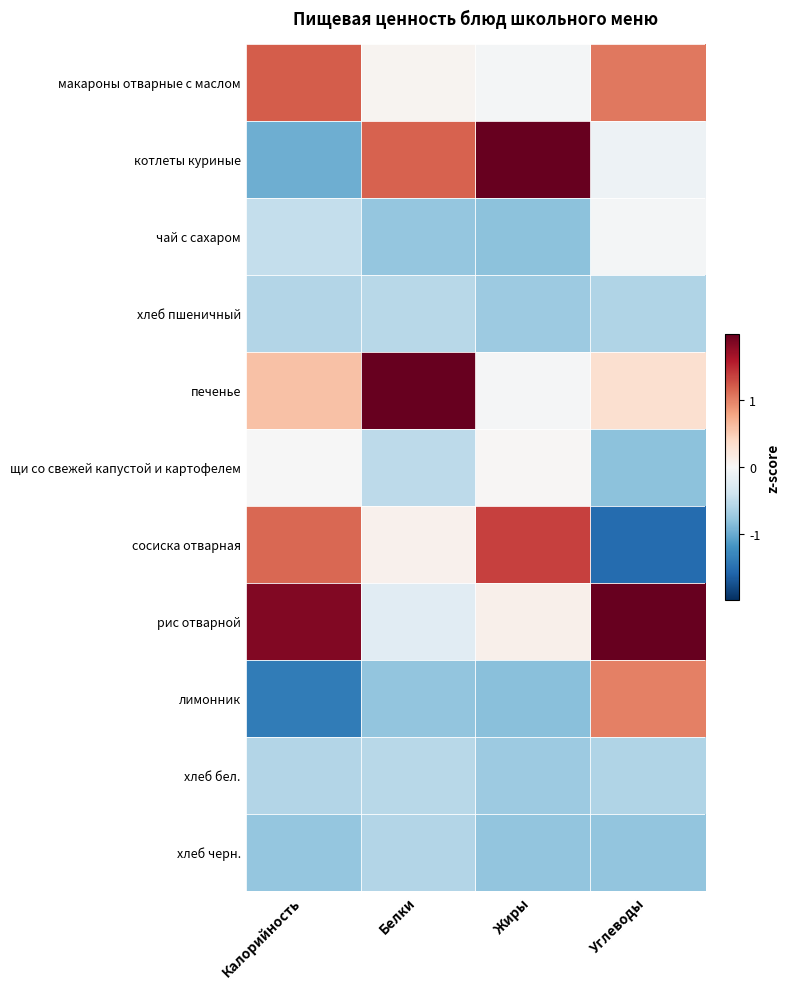

Which has a higher value, Калорийность or Белки?

Калорийность